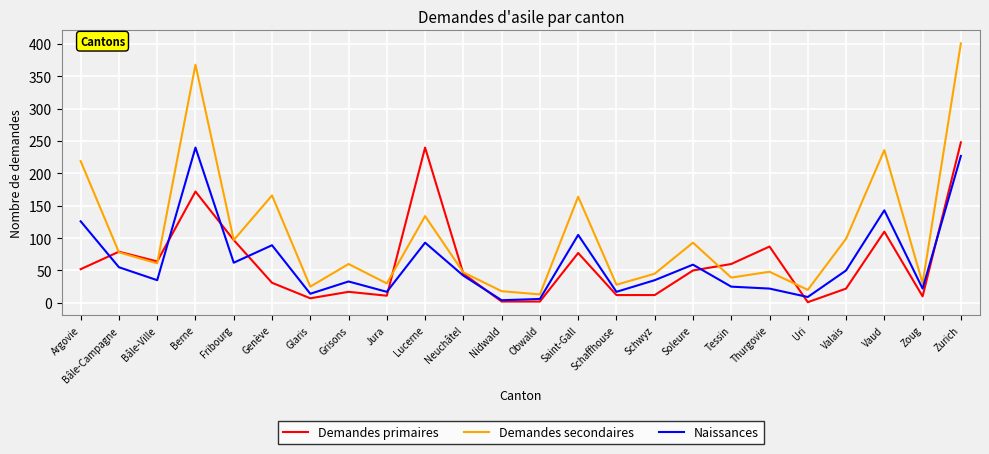

Where is Demandes primaires nearest to the value 124?

Vaud